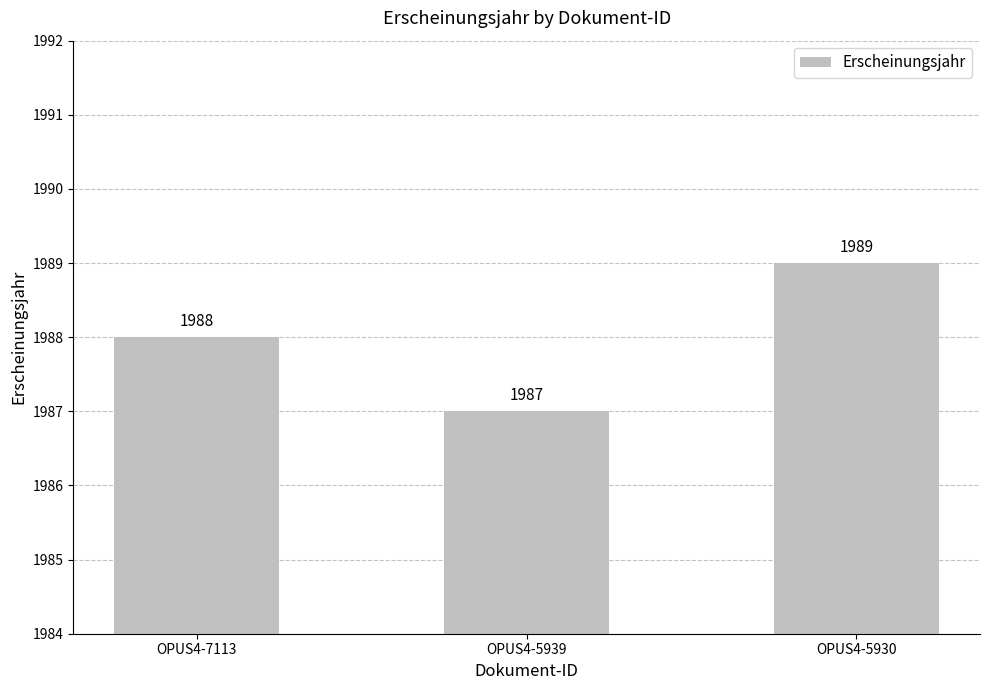

Between OPUS4-7113 and OPUS4-5930, which is larger?

OPUS4-5930